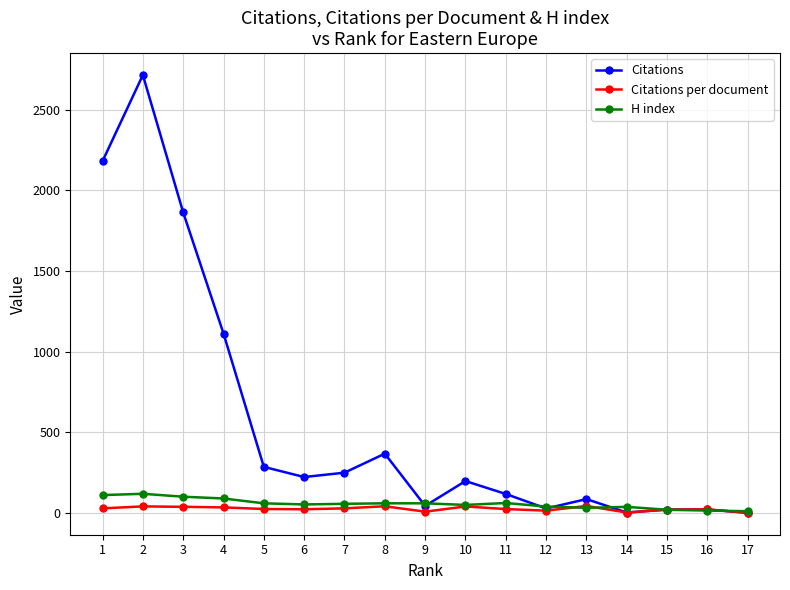

What is the difference between the maximum and second lowest values in the Citations series?

2713.0